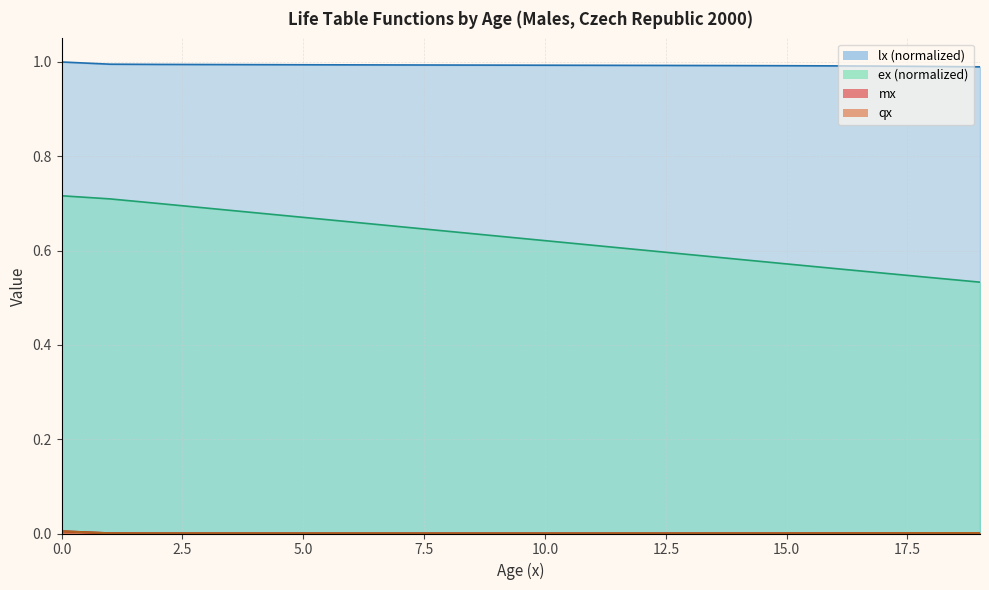

The value of mx at 1 is 0.0. True or false?

False